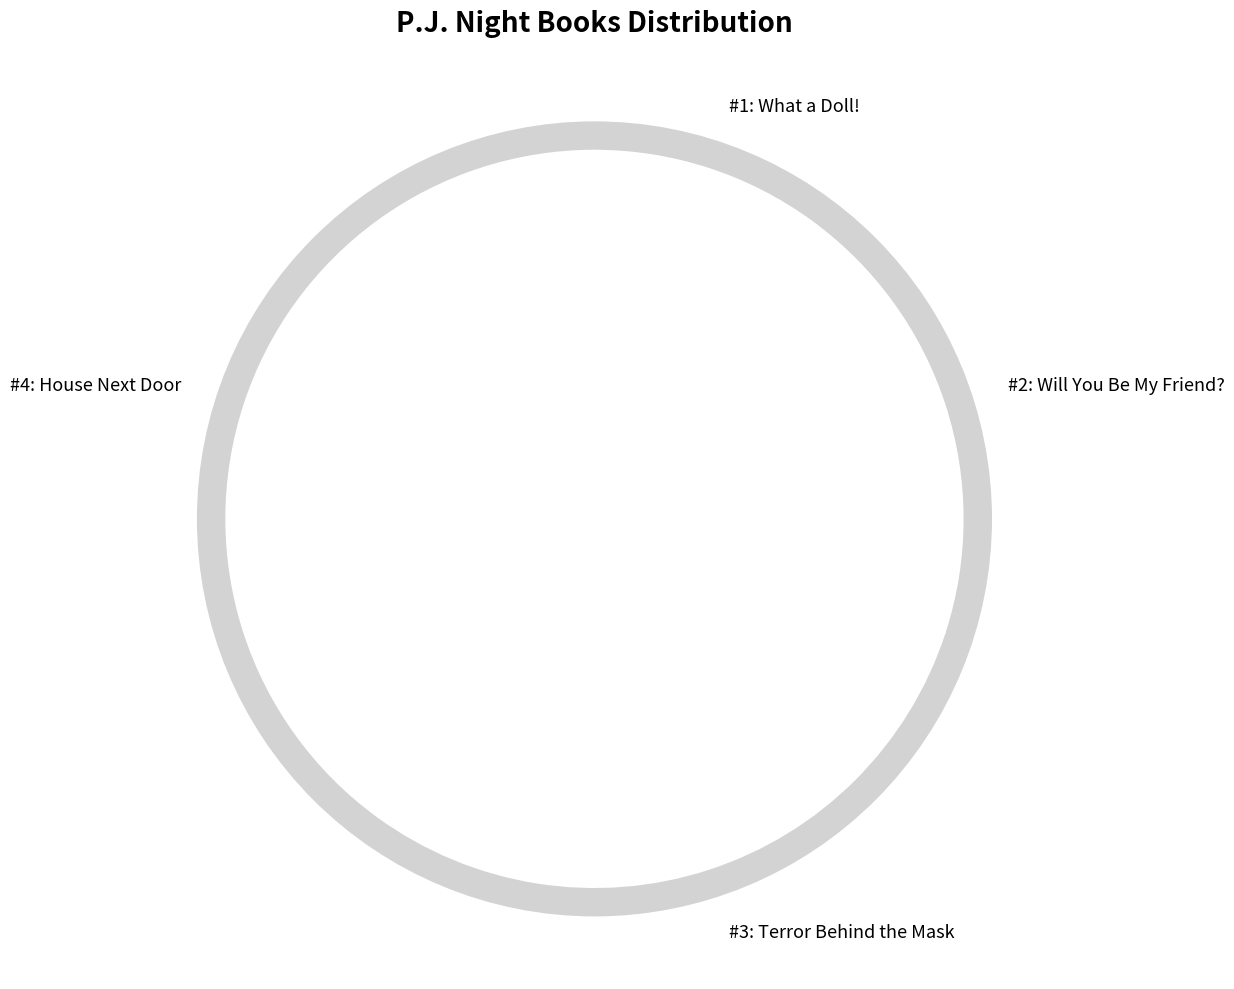

The Will You Be My Friend? slice represents 23% of the pie. True or false?

False